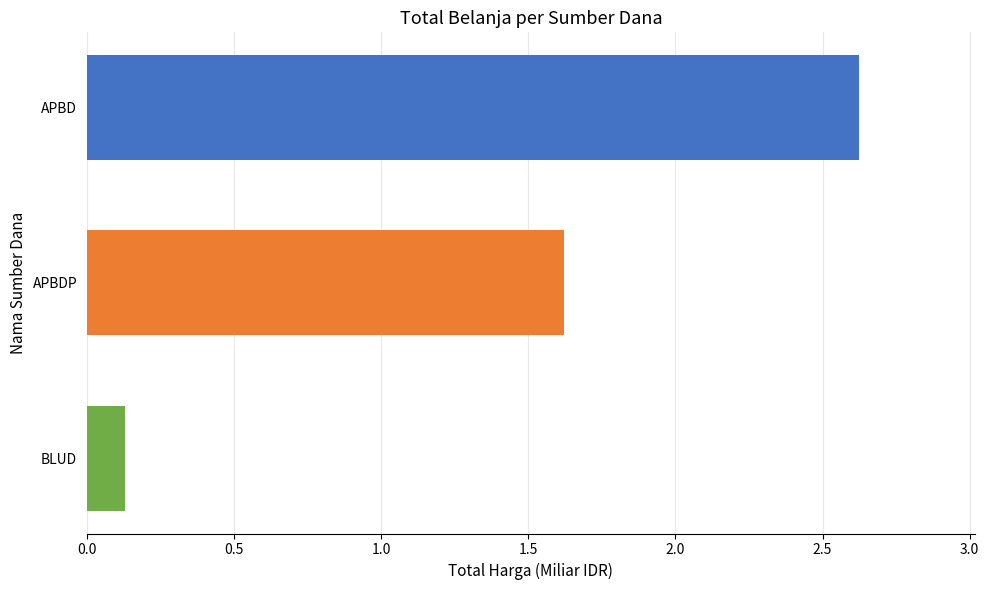

How many data points does each series have?

1